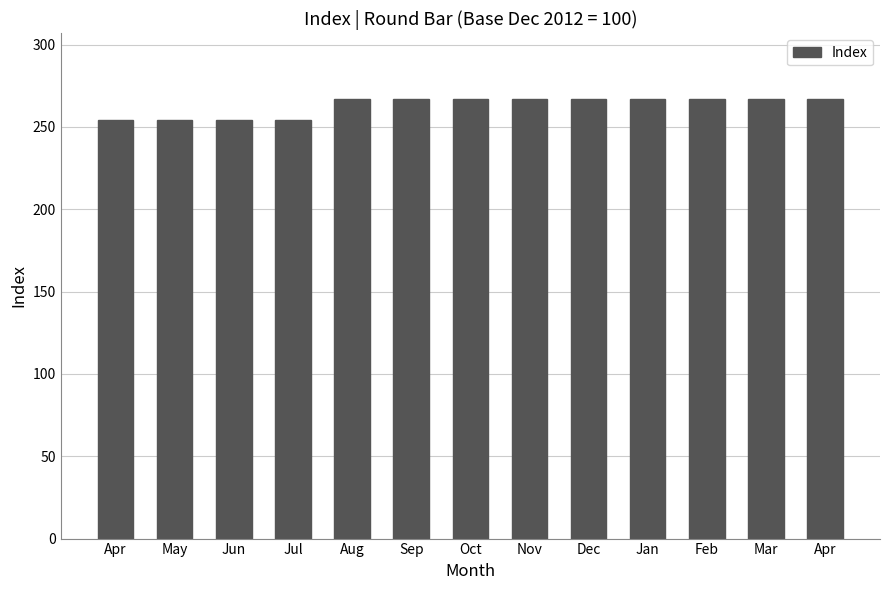

How many bars are there in total?

13